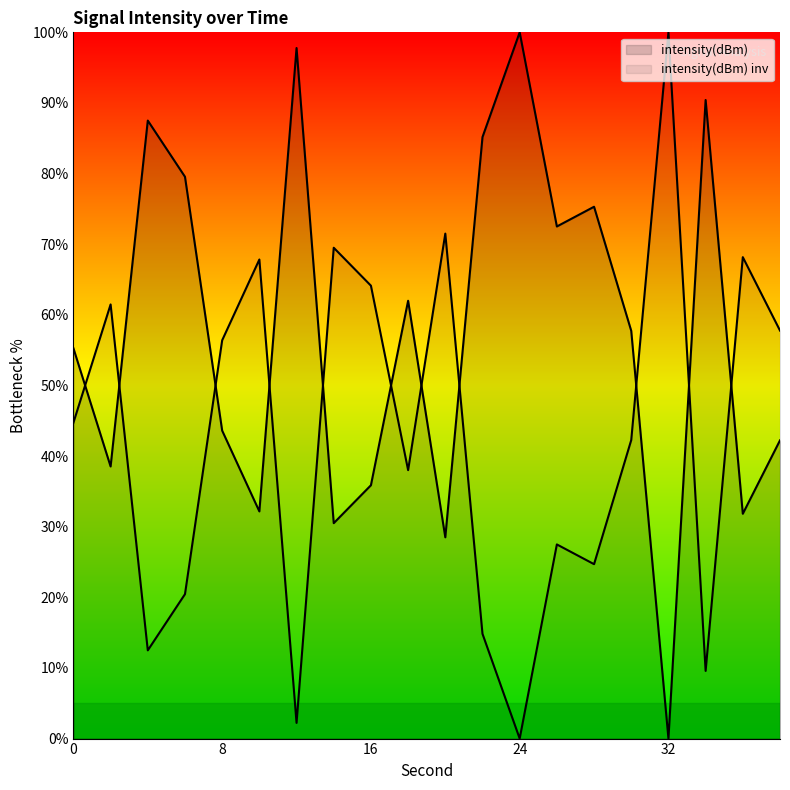

How many data points are less than 57?

10